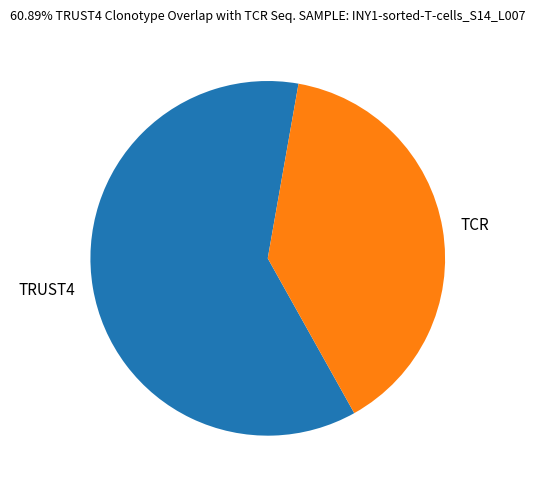

Does any single category account for the majority?

Yes